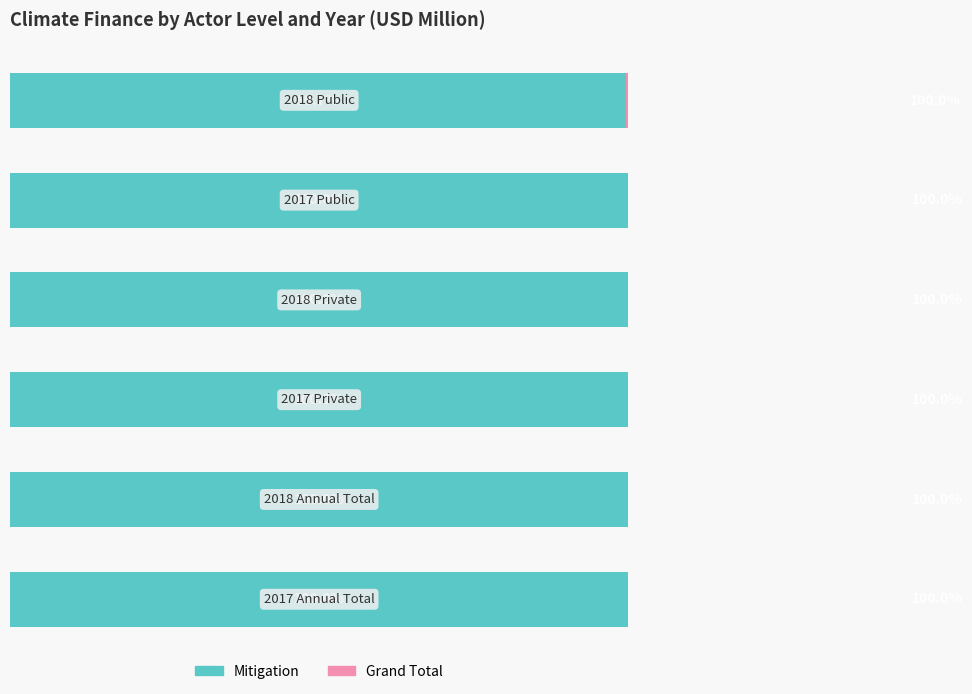

Rank the series by their average value, from lowest to highest.

Grand Total, Mitigation